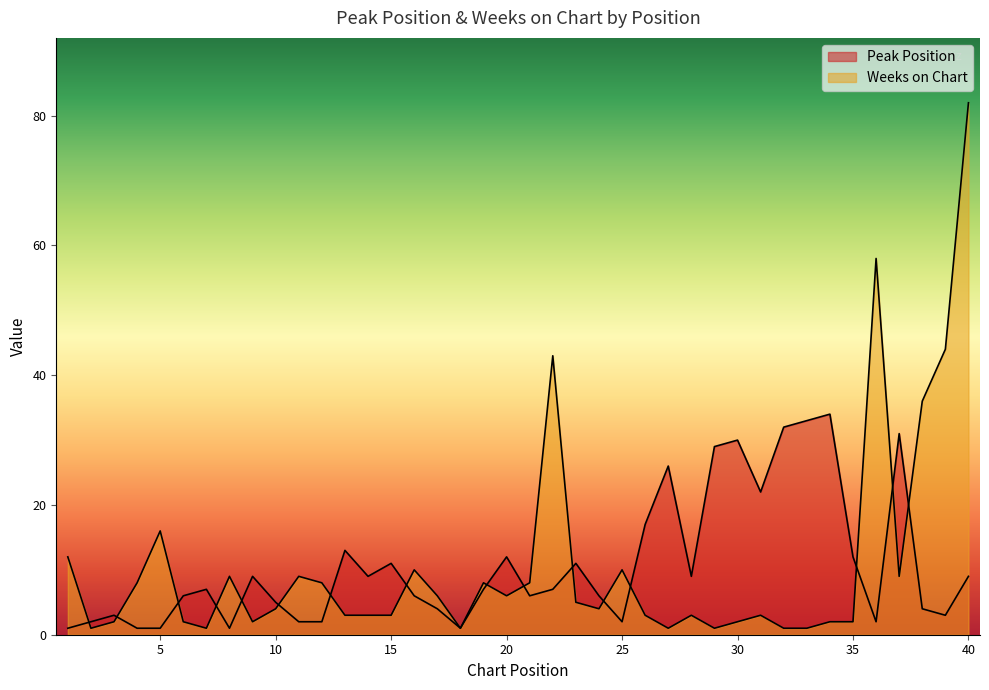

Which series ends up on top after the final intersection of Weeks on Chart and Peak Position?

Weeks on Chart